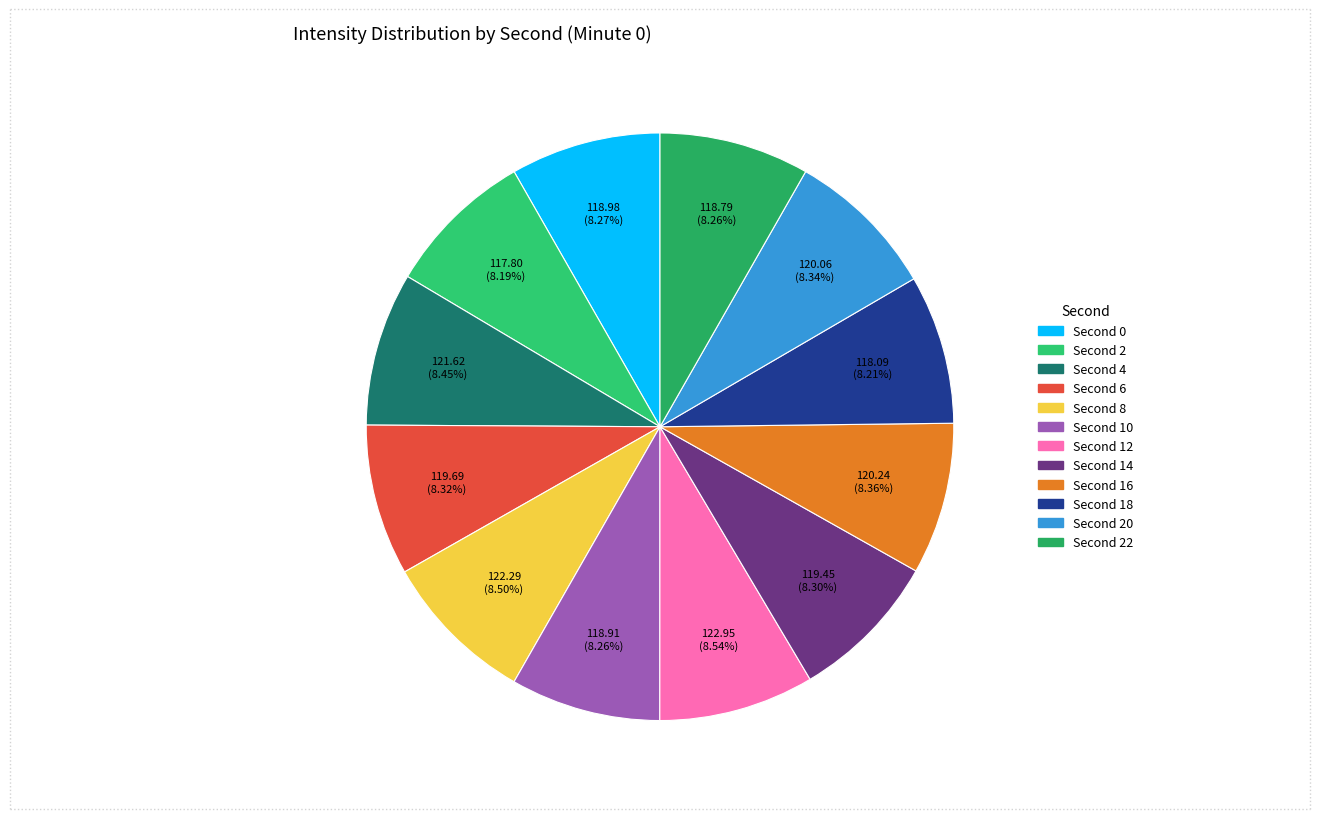

How many segments does this pie chart have?

12